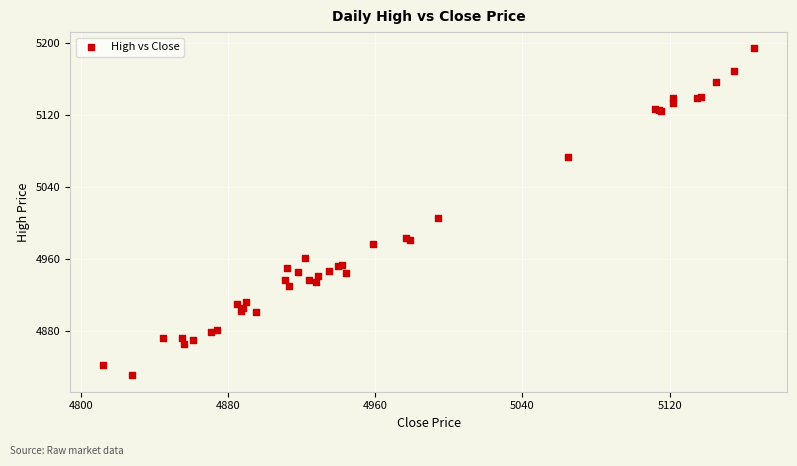

What Y value in the scatter plot is closest to 5012?

5006